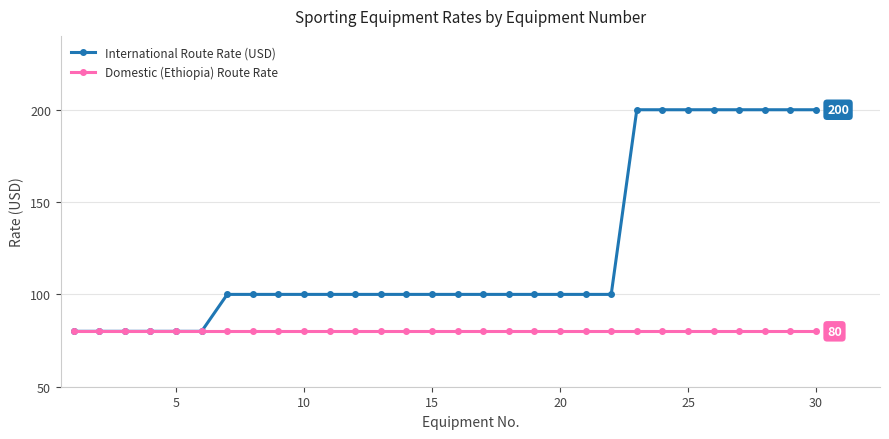

List the series in order of their overall mean, highest first.

International Route Rate (USD), Domestic (Ethiopia) Route Rate